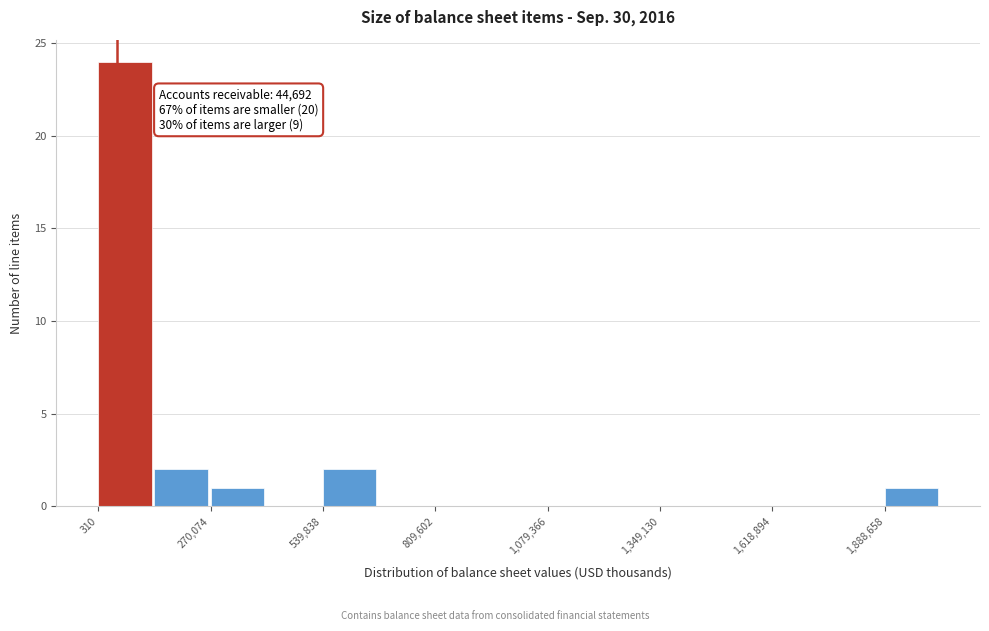

Read against the x-axis, roughly where is the centre of the tallest bar?

50000